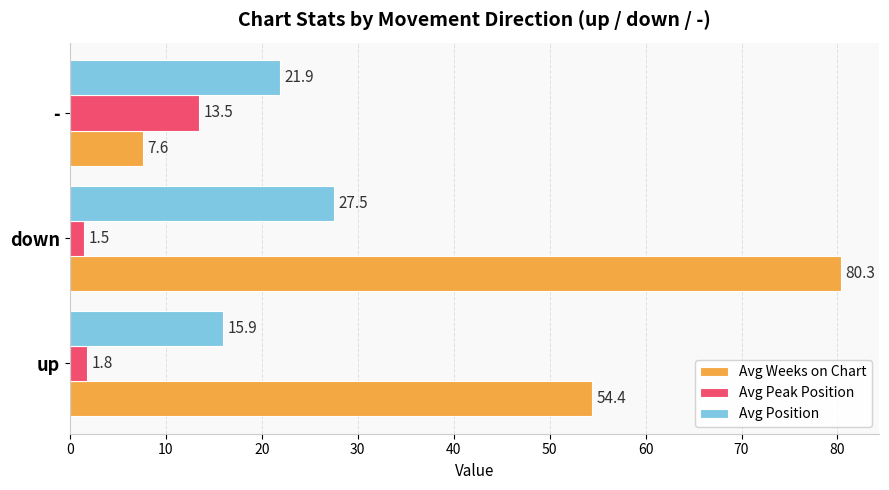

What is the highest value of the Avg Weeks on Chart series?

80.3